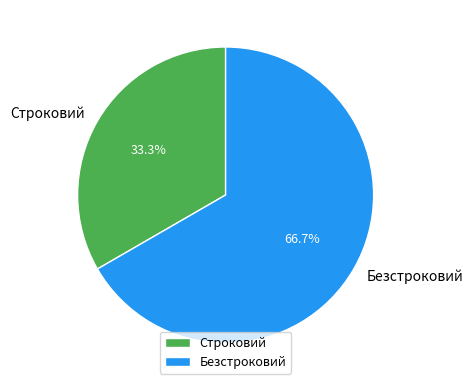

Rank the categories by value from highest to lowest.

Безстроковий, Строковий